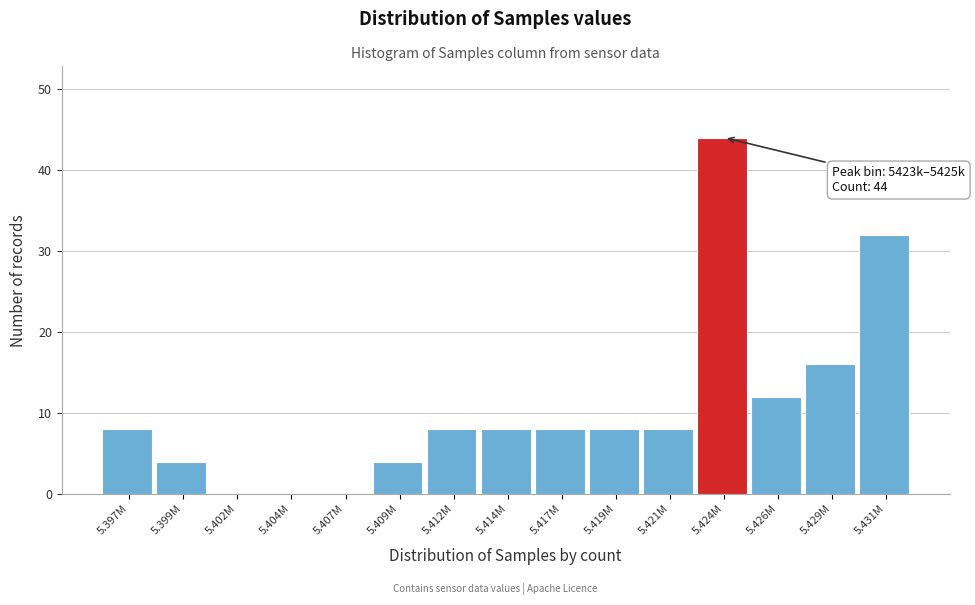

Reading right to left, transcribe all the data shown in this chart.

5.431M=32	5.429M=16	5.426M=12	5.424M=44	5.421M=8	5.419M=8	5.417M=8	5.414M=8	5.412M=8	5.409M=4	5.407M=0	5.404M=0	5.402M=0	5.399M=4	5.397M=8